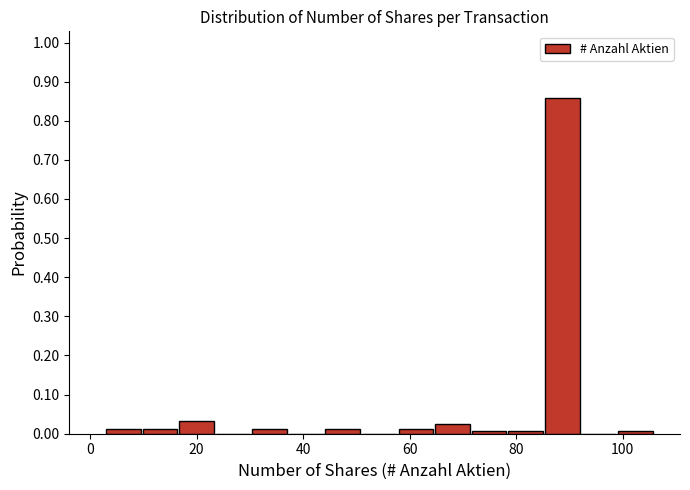

Around what value on the x-axis is the tallest bar? Give the approximate position of its centre, as read against the axis.

88